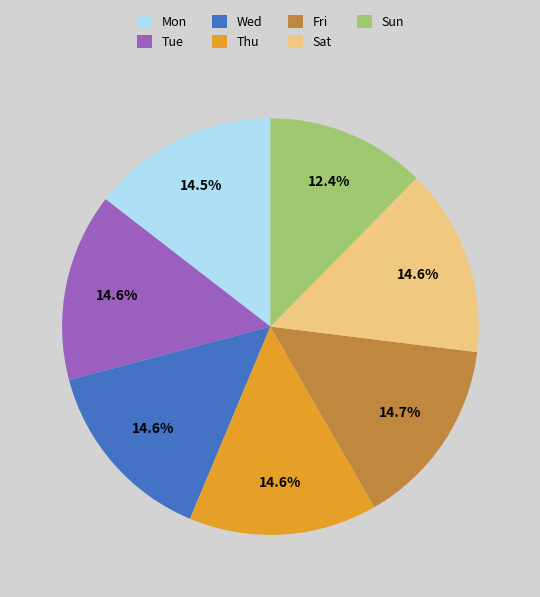

Is it true that Thu is 15% of the pie?

True